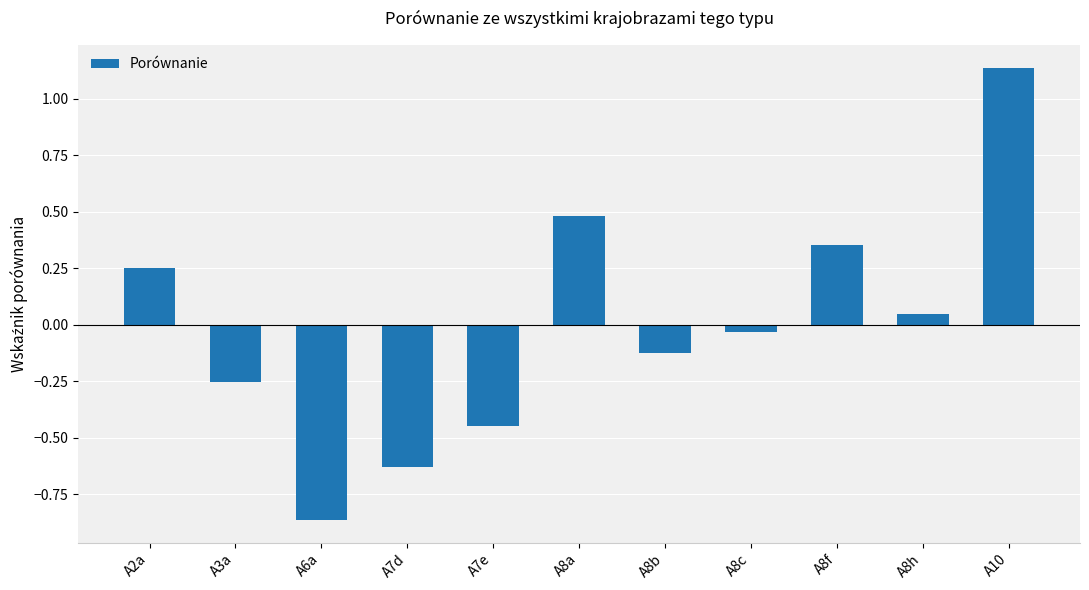

List the labels in order of value, largest first.

A10, A8a, A8f, A2a, A8h, A8c, A8b, A3a, A7e, A7d, A6a